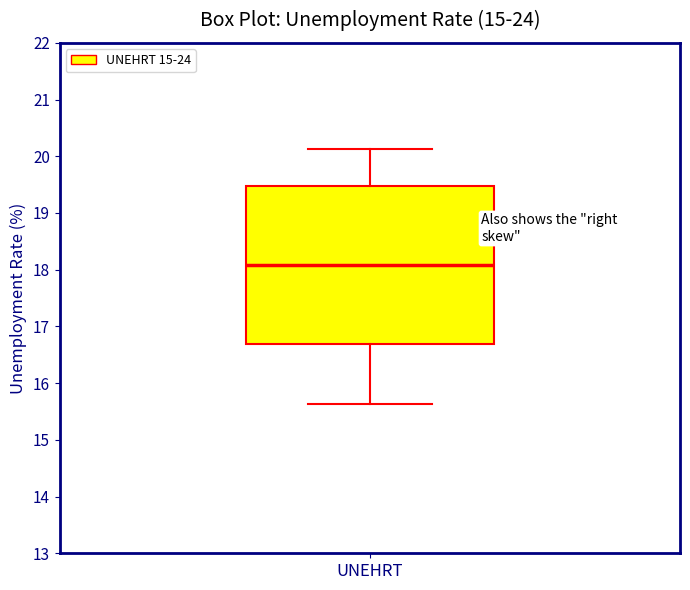

Transcribe this box plot: give where the median line is, the range the box spans, and where the two whiskers end, as read against the y-axis. The values are not printed on the chart, so give them approximately, as read against the axis.

median 18.1, box 16.7 to 19.5, whiskers 15.6 to 20.1